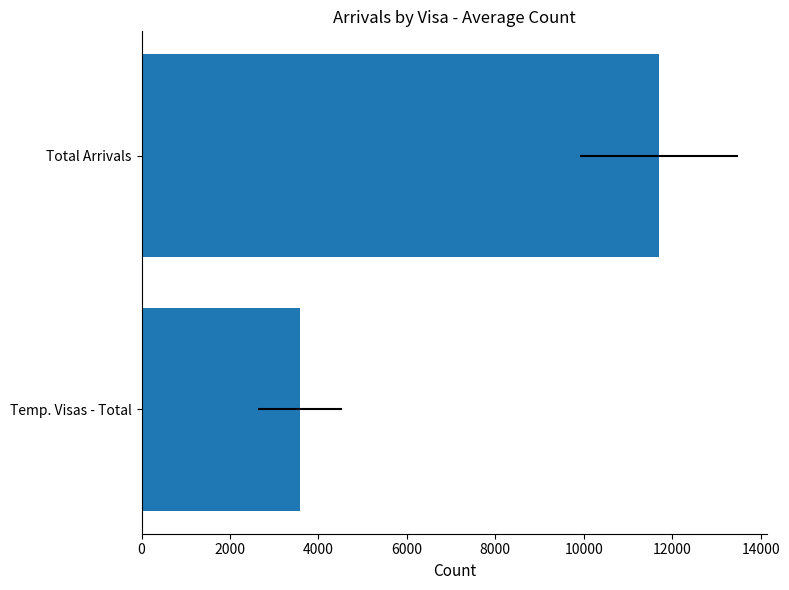

What is the ratio of the value at Total Arrivals to the value at Temp. Visas - Total?

3.3